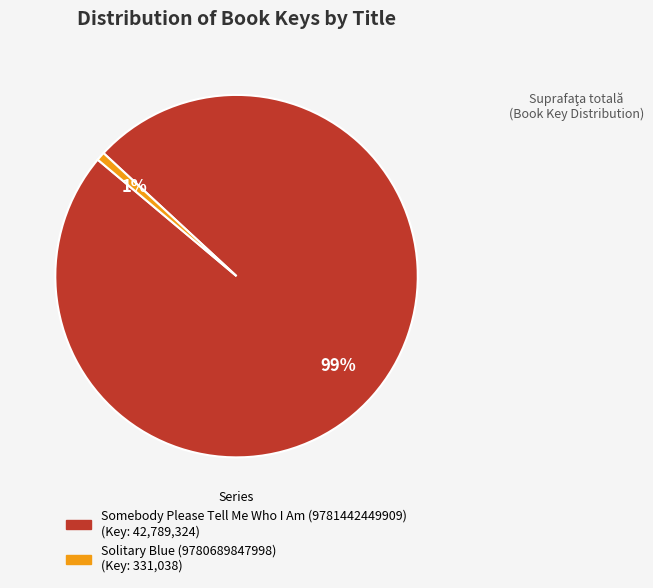

Between Somebody Please Tell Me Who I Am (9781442449909) and Solitary Blue (9780689847998), which is larger?

Somebody Please Tell Me Who I Am (9781442449909)